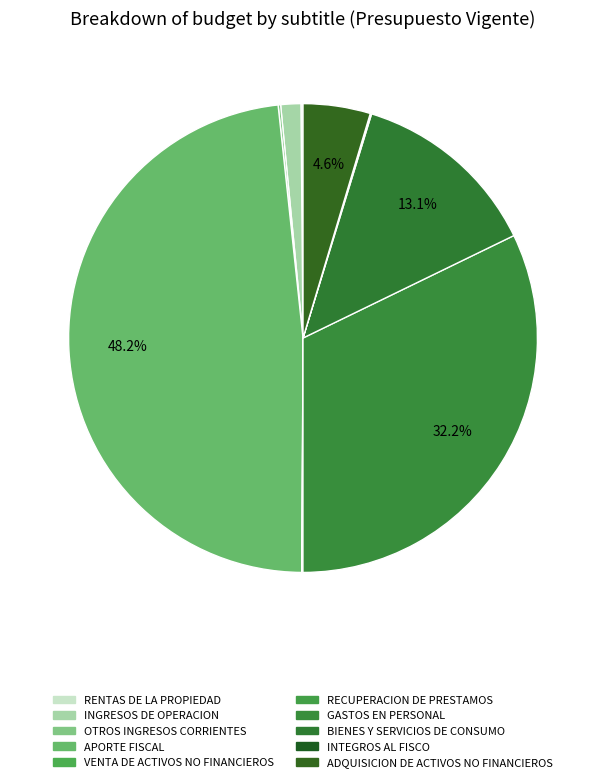

Count the number of slices in the pie.

10